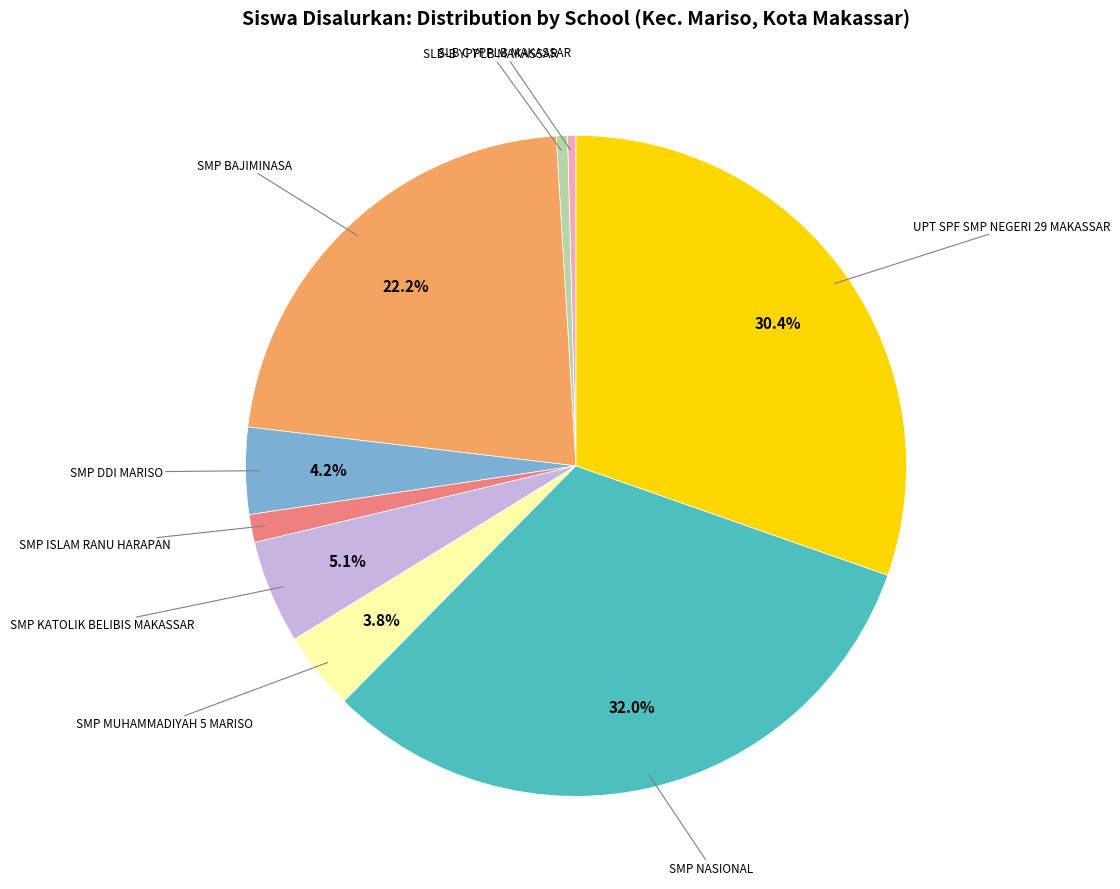

Is there any slice that represents more than half of the pie?

No